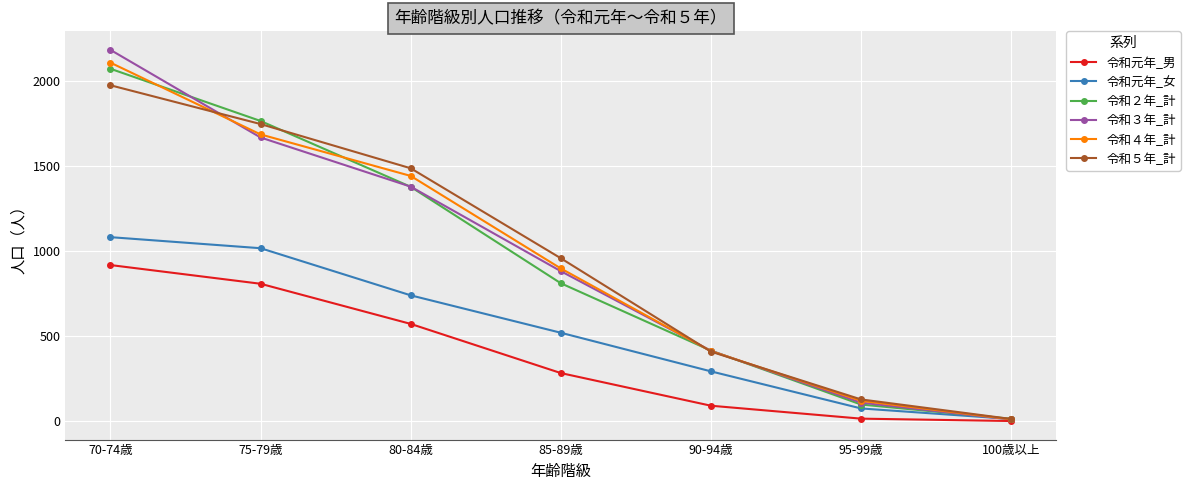

At how many categories does at least one series exceed 167?

5